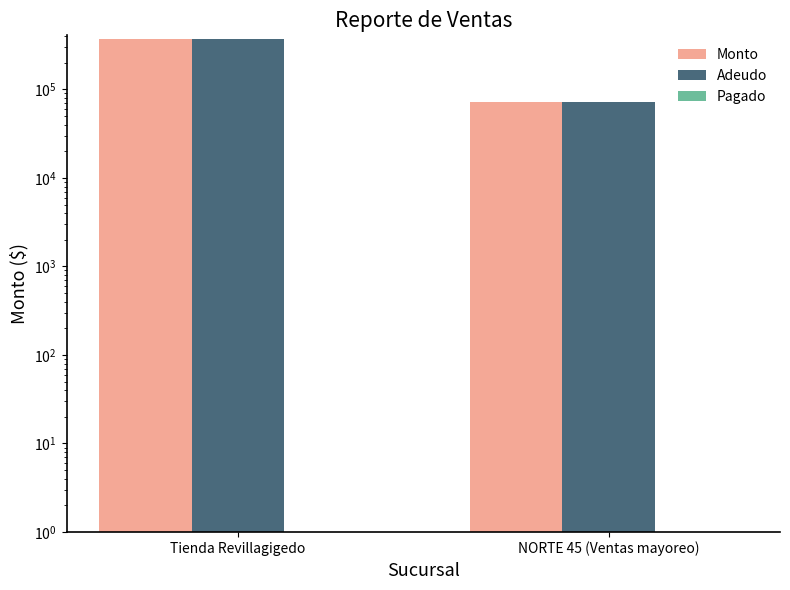

What is the label of the 1st bar from the left?

Tienda Revillagigedo